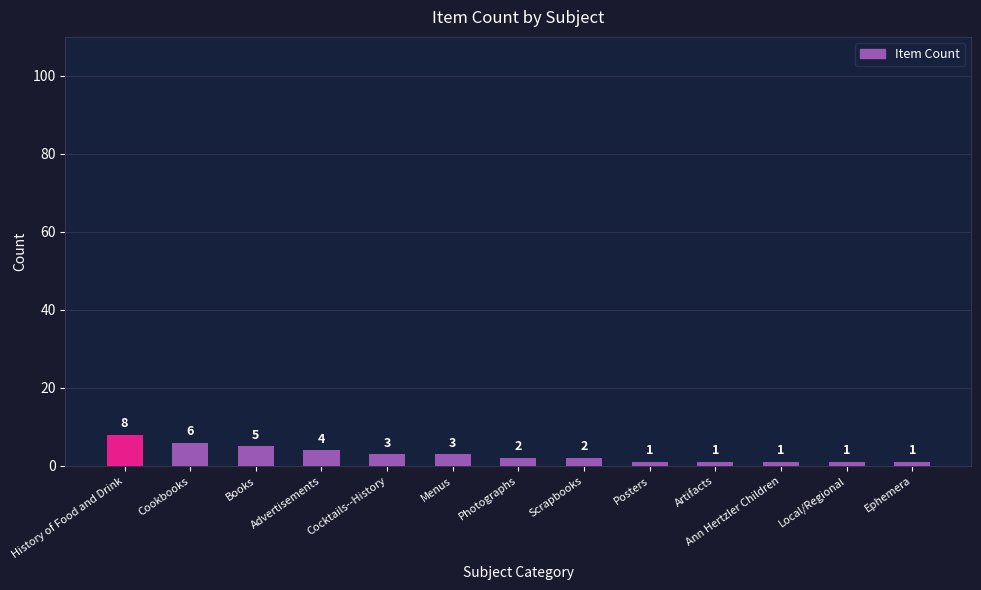

Where is the data nearest to the value 4?

Advertisements